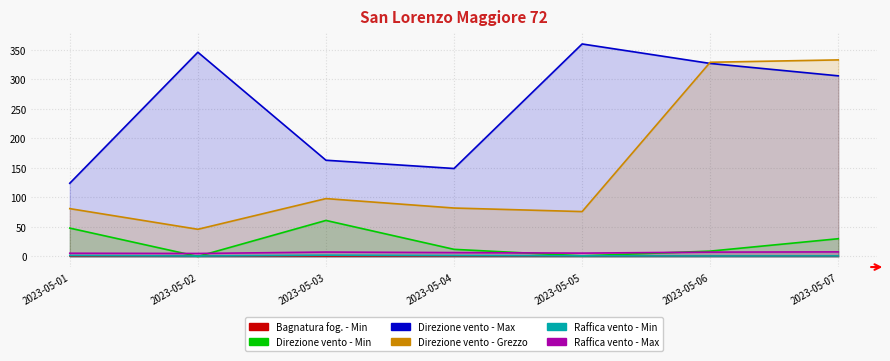

True or false: Raffica vento - Max and Direzione vento - Max cross at least once.

False